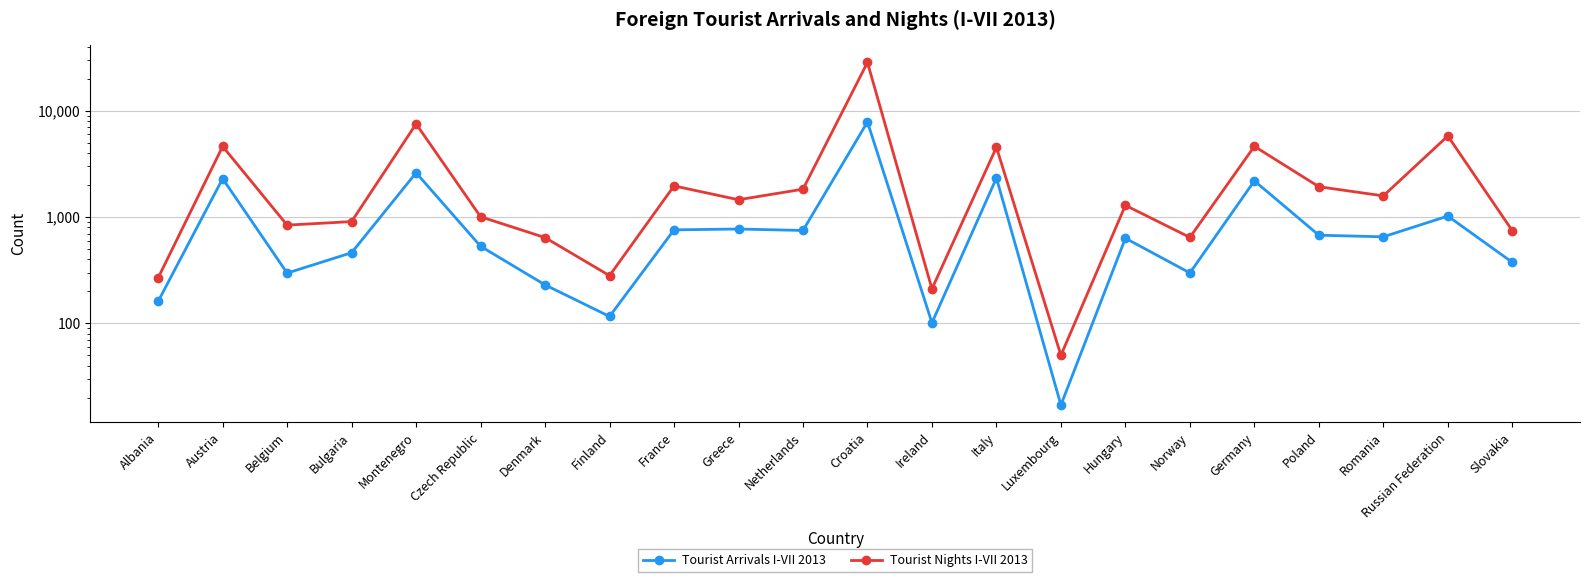

What is the difference between the highest and lowest values at Italy?

2208